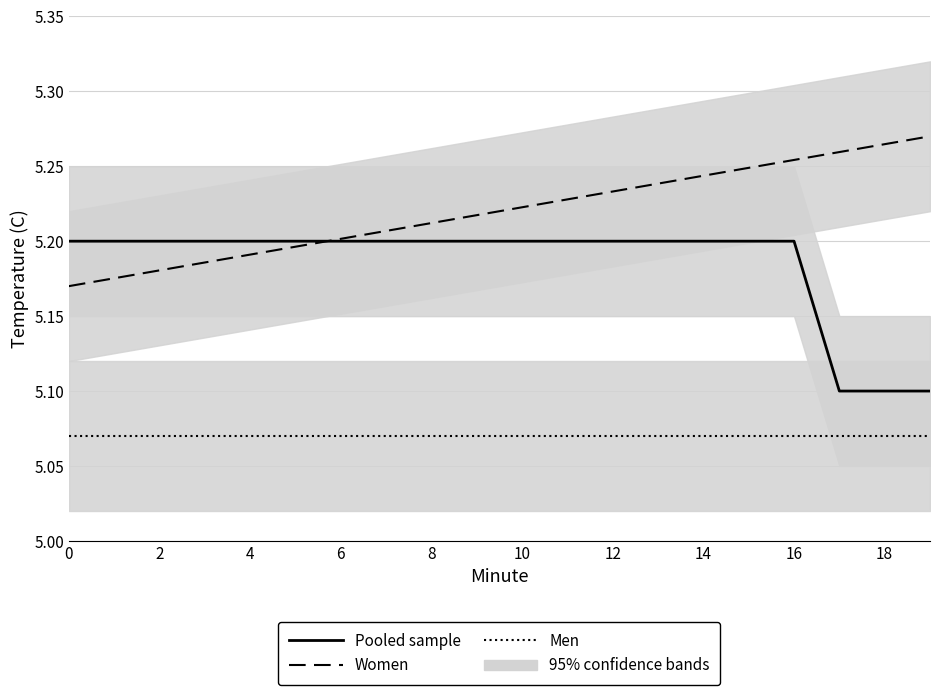

Is it true that Pooled sample equals 6.9 at 14?

False